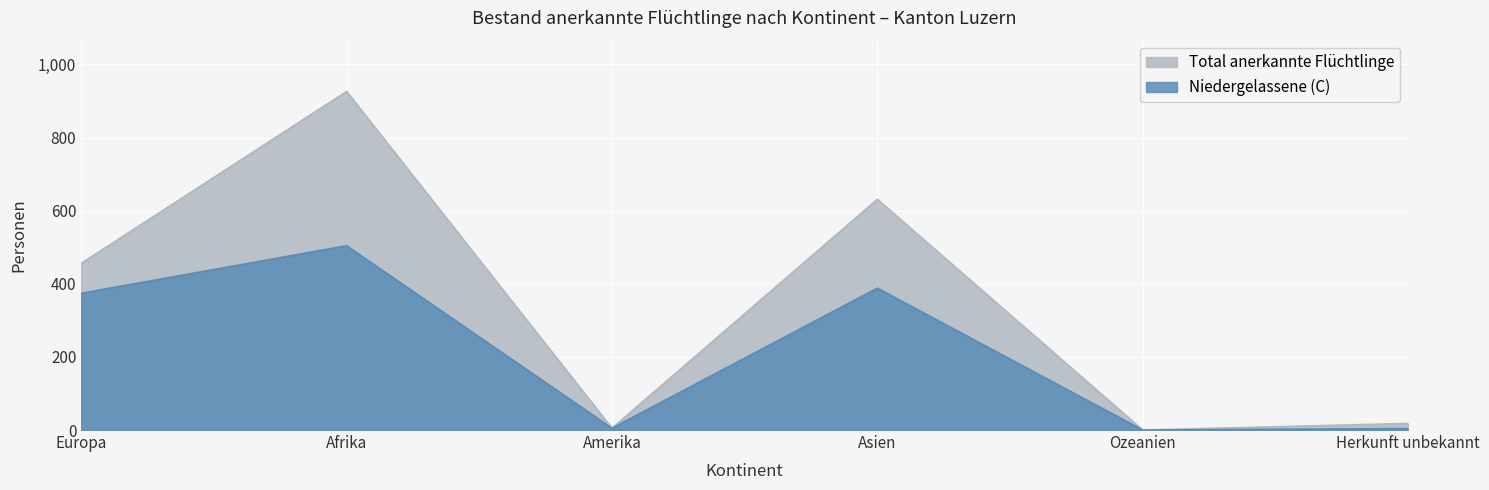

True or false: Niedergelassene (C) and Total anerkannte Flüchtlinge intersect in this chart.

False